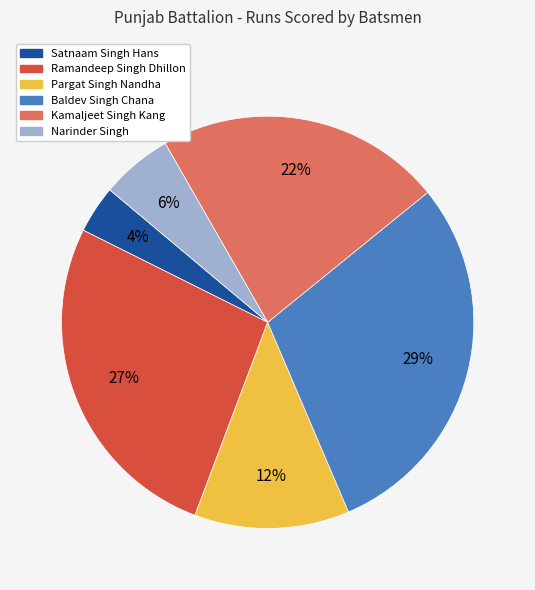

To the nearest percent, what is the combined percentage of Satnaam Singh Hans and Pargat Singh Nandha?

16%